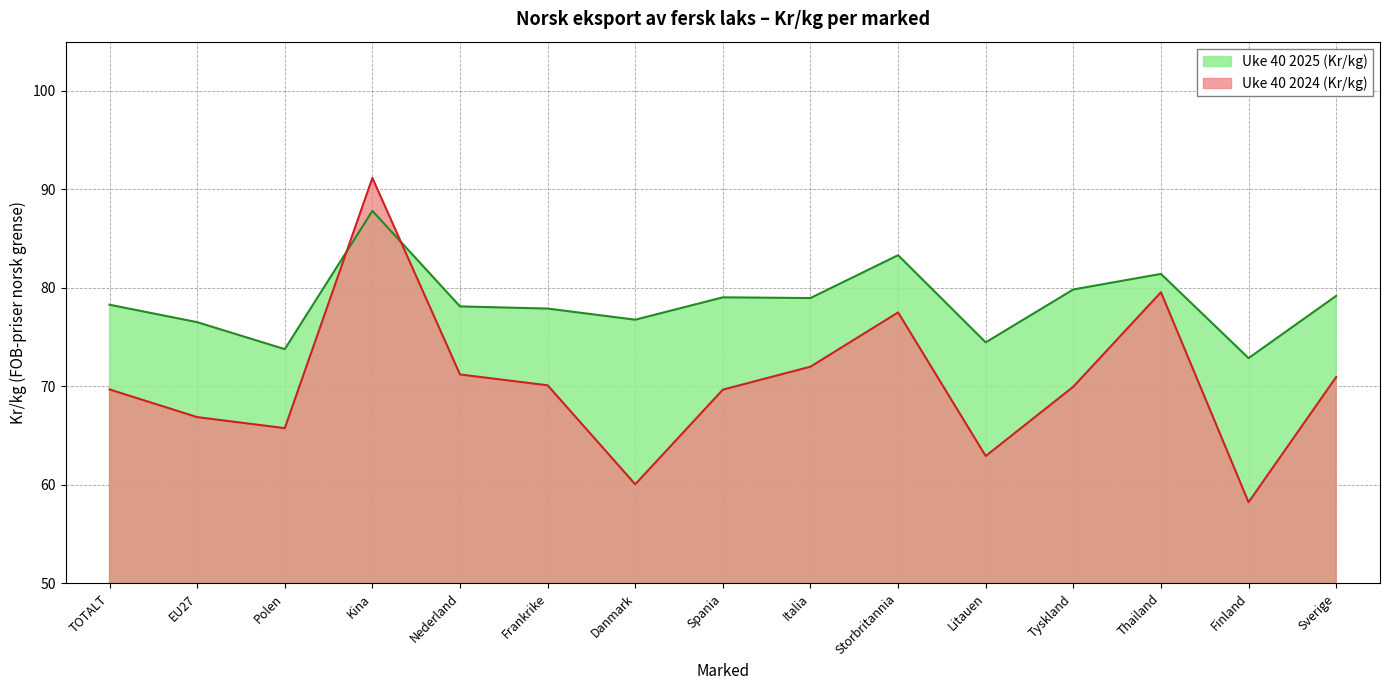

At which category is the sum across all series the highest?

Kina